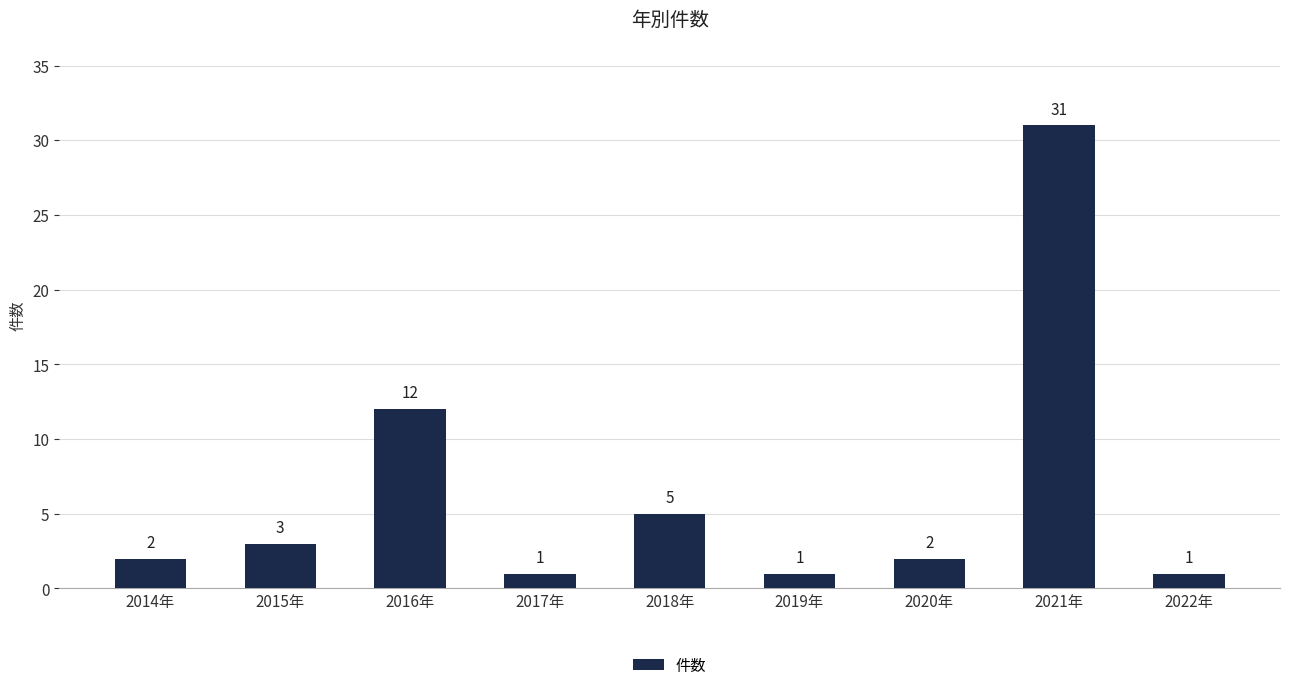

Where is the data nearest to the value 16?

2016年